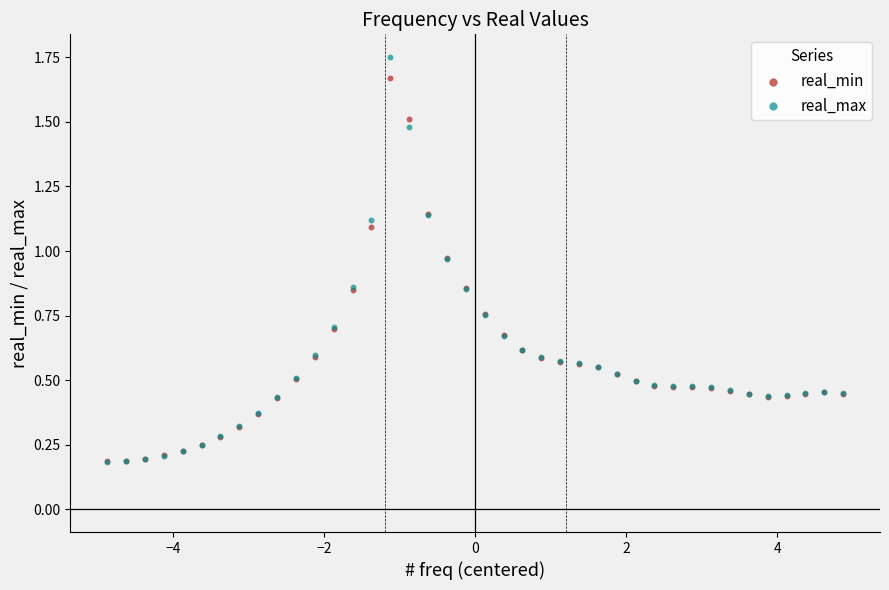

Which series reaches the maximum Y coordinate?

real_max